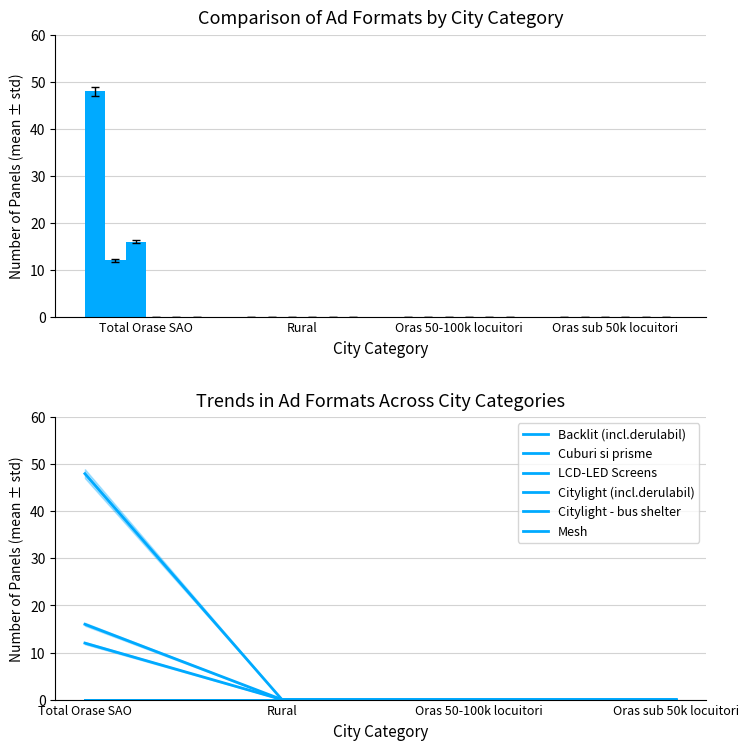

Reading left to right, what are all the values shown in this chart?

Backlit (incl.derulabil): 48	0	0	0
Cuburi si prisme: 12	0	0	0
LCD-LED Screens: 16	0	0	0
Citylight (incl.derulabil): 0	0	0	0
Citylight - bus shelter: 0	0	0	0
Mesh: 0	0	0	0